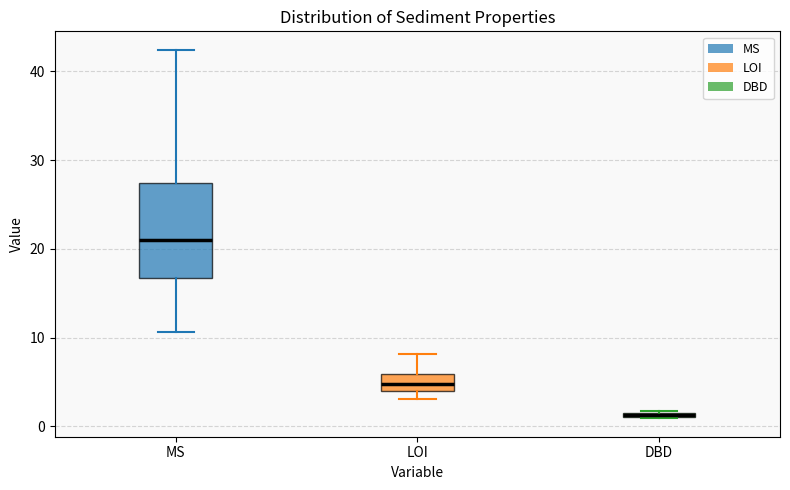

Where is the upper edge of the box for DBD on the y-axis? The values are not printed on the chart, so give them approximately, as read against the axis.

2